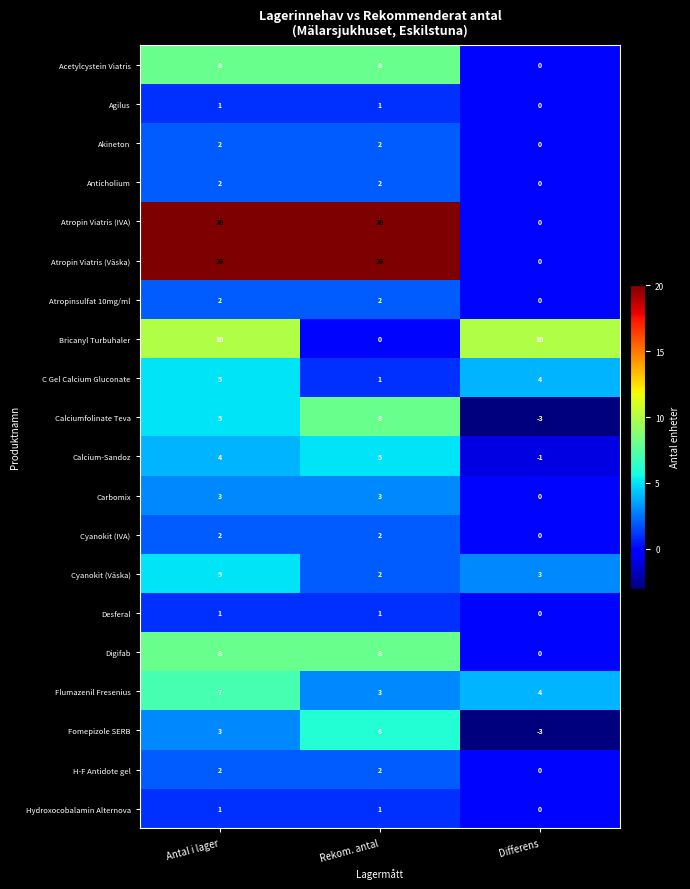

At which category is the sum across all series the highest?

Antal i lager